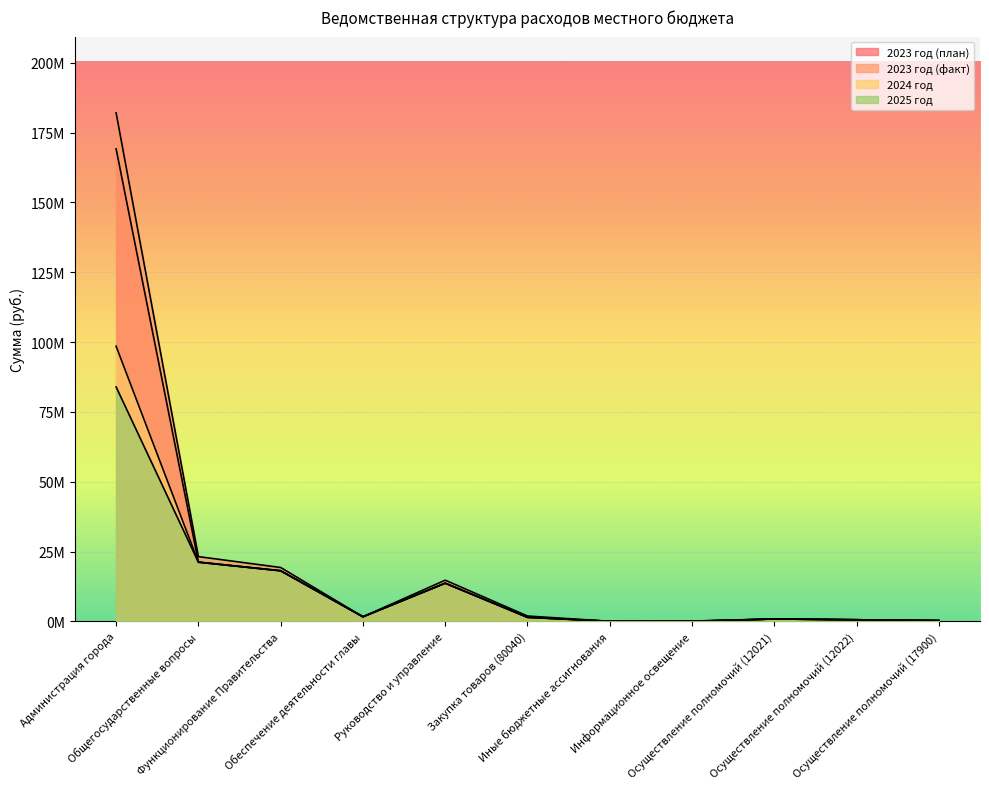

At which category is the sum across all series the highest?

Администрация города